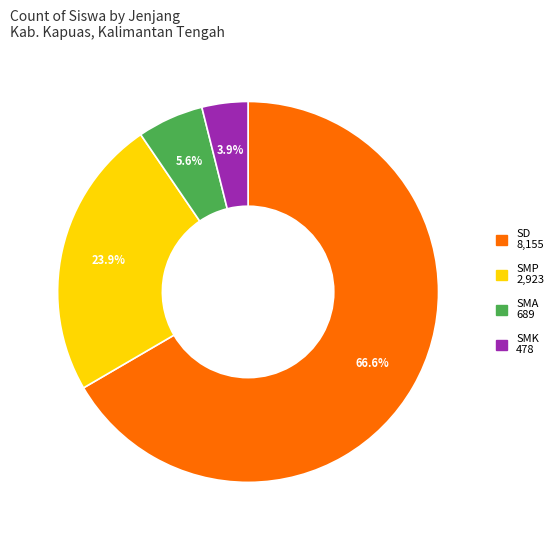

Does SD account for over 50% of the chart?

Yes